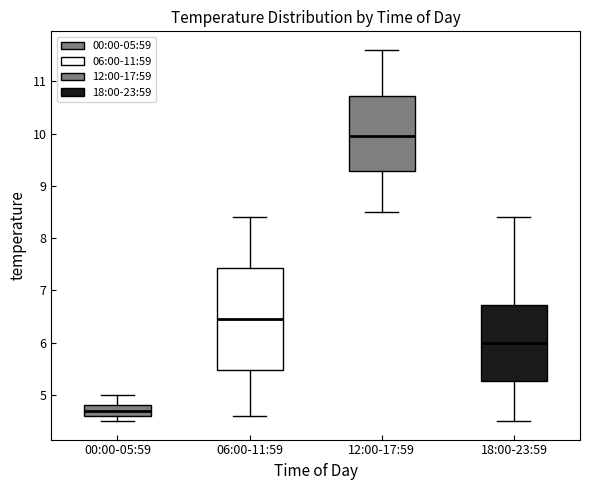

Which box is the tallest, from its lower edge to its upper edge?

06:00-11:59